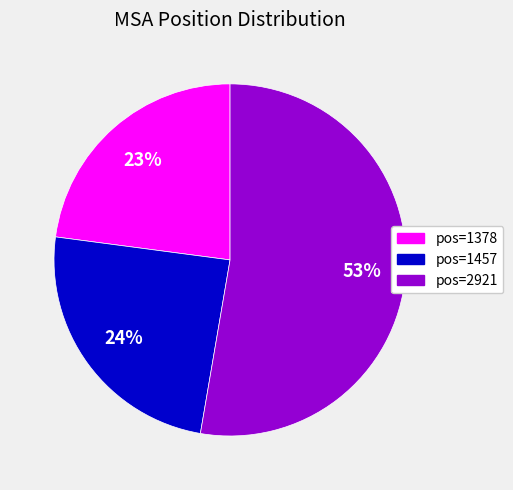

Count the number of slices in the pie.

3